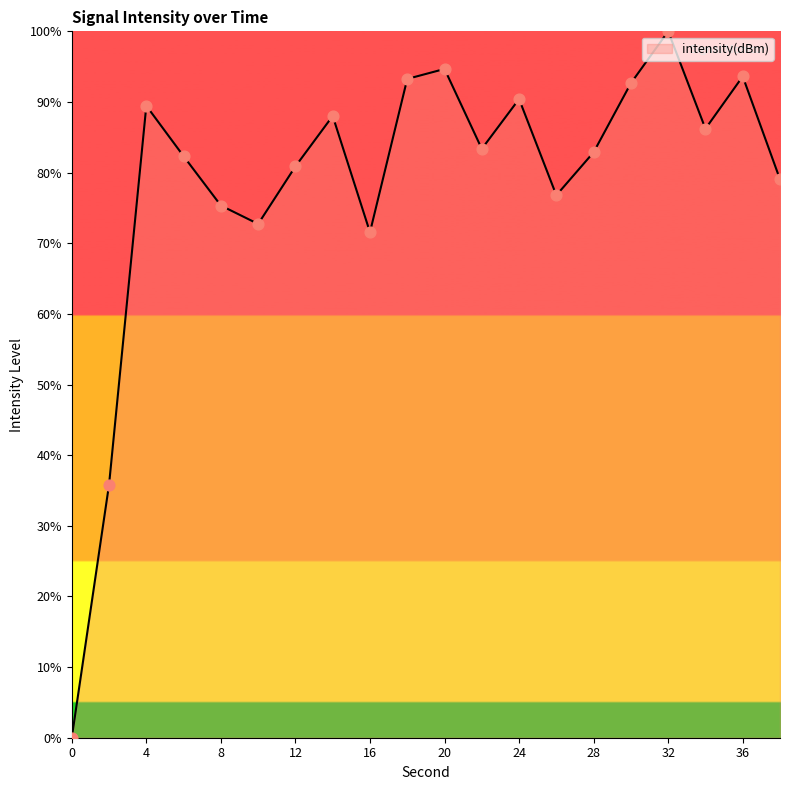

What is the difference between the maximum and minimum values?

100.0